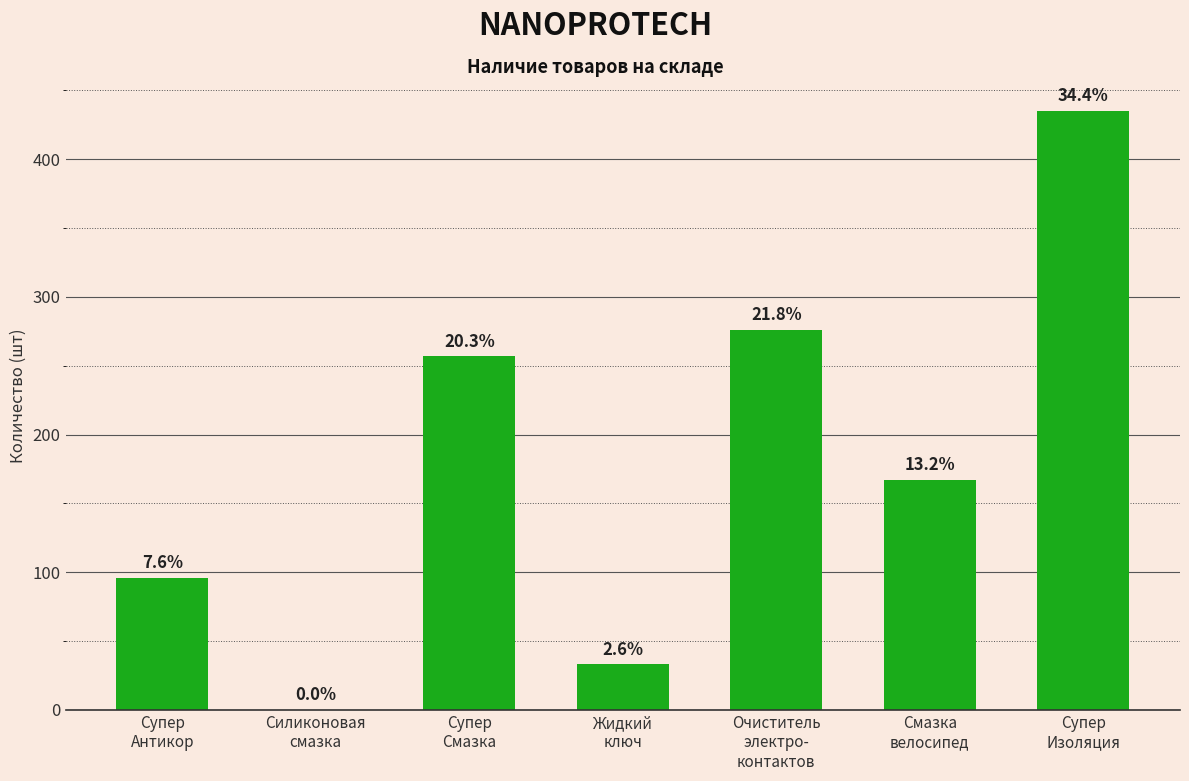

Approximately how many times larger is the value at Супер
Смазка compared to Супер
Изоляция?

0.6